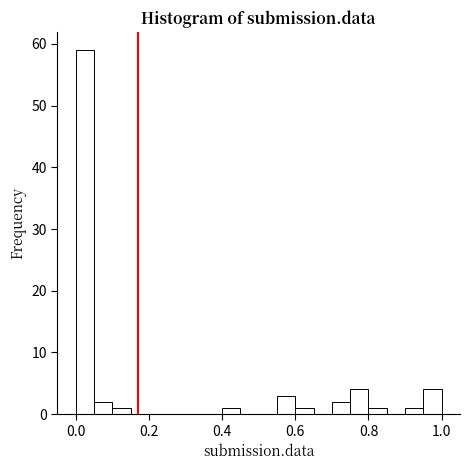

Around what value on the x-axis is the tallest bar? Give the approximate position of its centre, as read against the axis.

0.02